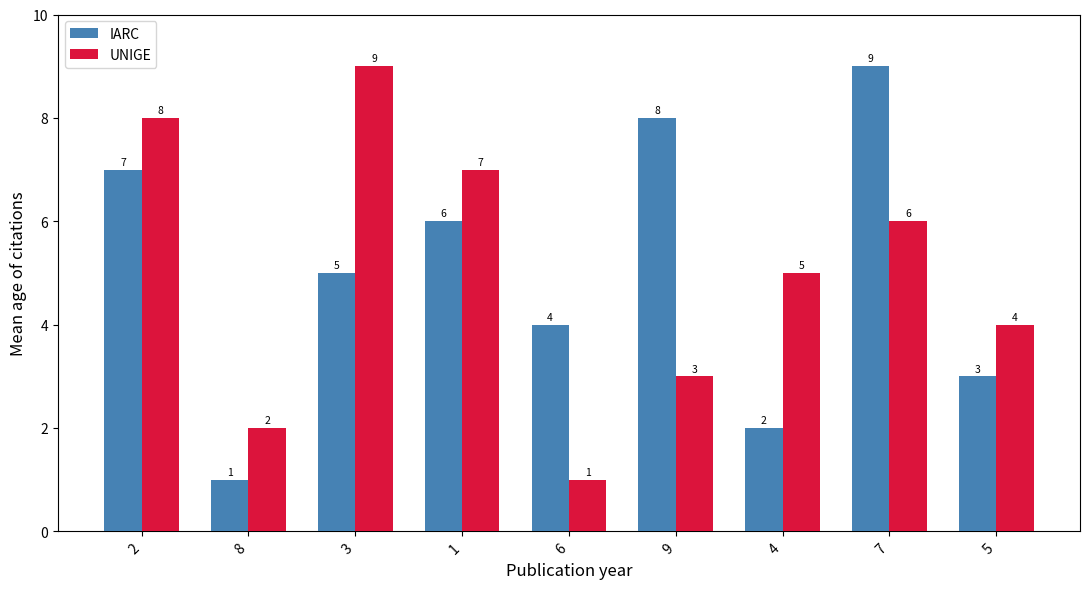

What is the difference between the highest and lowest values at 6?

3